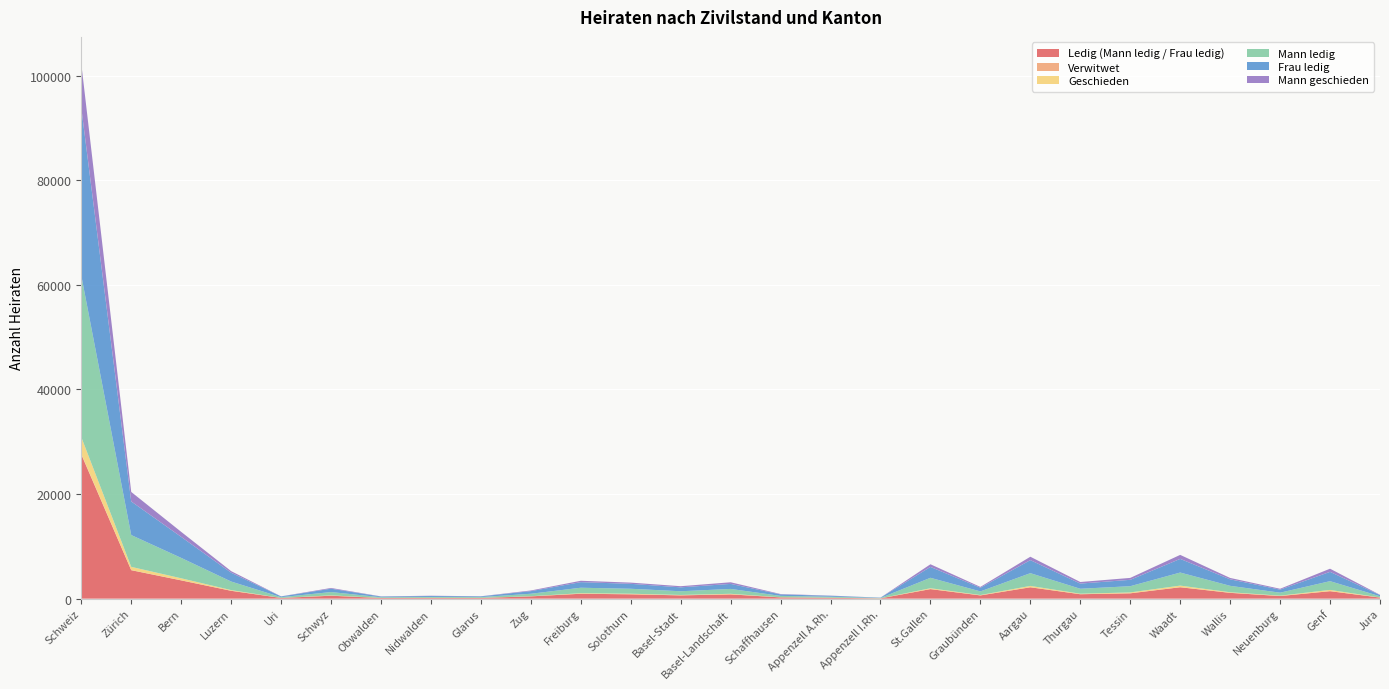

Reading right to left, transcribe all the data shown in this chart.

Ledig (Mann ledig / Frau ledig): 208	1425	498	1110	2180	1021	847	2173	621	1826	58	161	243	817	627	833	938	440	134	150	125	563	135	1502	3496	5443	27574
Verwitwet: 0	12	4	8	13	6	3	12	3	4	0	0	1	3	5	1	2	0	0	0	0	1	0	7	12	16	113
Geschieden: 20	236	69	108	304	164	96	253	69	165	5	22	21	110	75	111	104	28	16	12	11	67	6	129	389	622	3212
Mann ledig: 228	1673	571	1226	2497	1191	946	2438	693	1995	63	183	265	930	707	946	1044	468	150	162	136	631	141	1638	3898	6081	30901
Frau ledig: 231	1782	586	1244	2613	1219	991	2494	702	2081	61	181	284	963	751	943	1071	500	140	182	137	642	142	1688	4020	6427	32075
Mann geschieden: 50	601	165	265	764	368	302	649	160	507	8	36	71	311	217	235	264	126	19	52	27	142	18	302	962	1818	8439